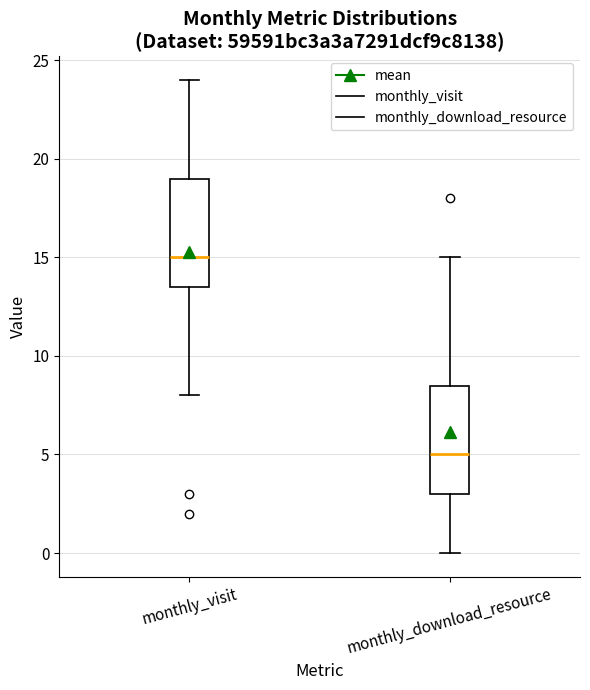

Which box has the highest median line?

monthly_visit